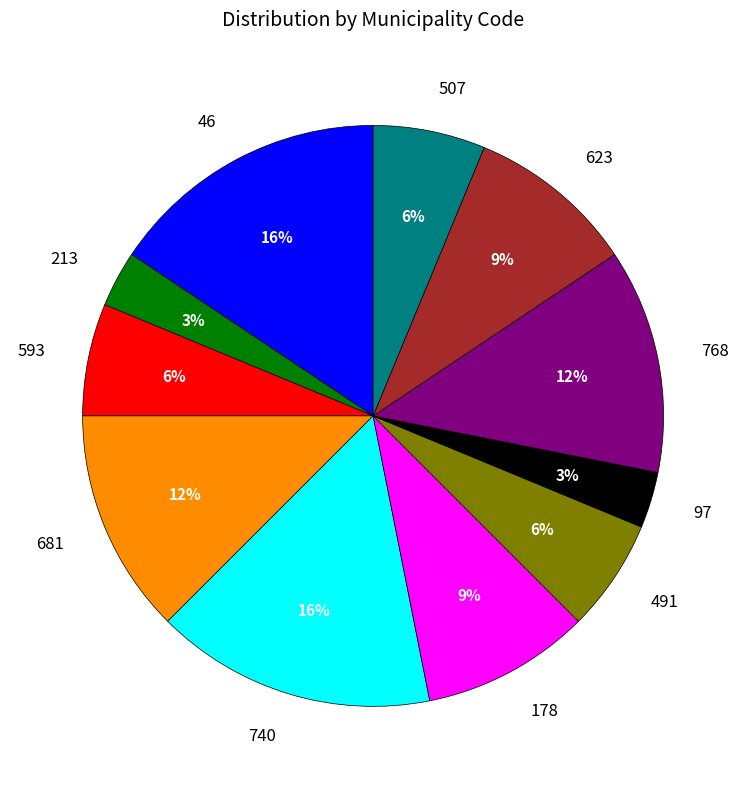

Do 740 and 178 together represent more than half of the pie?

No